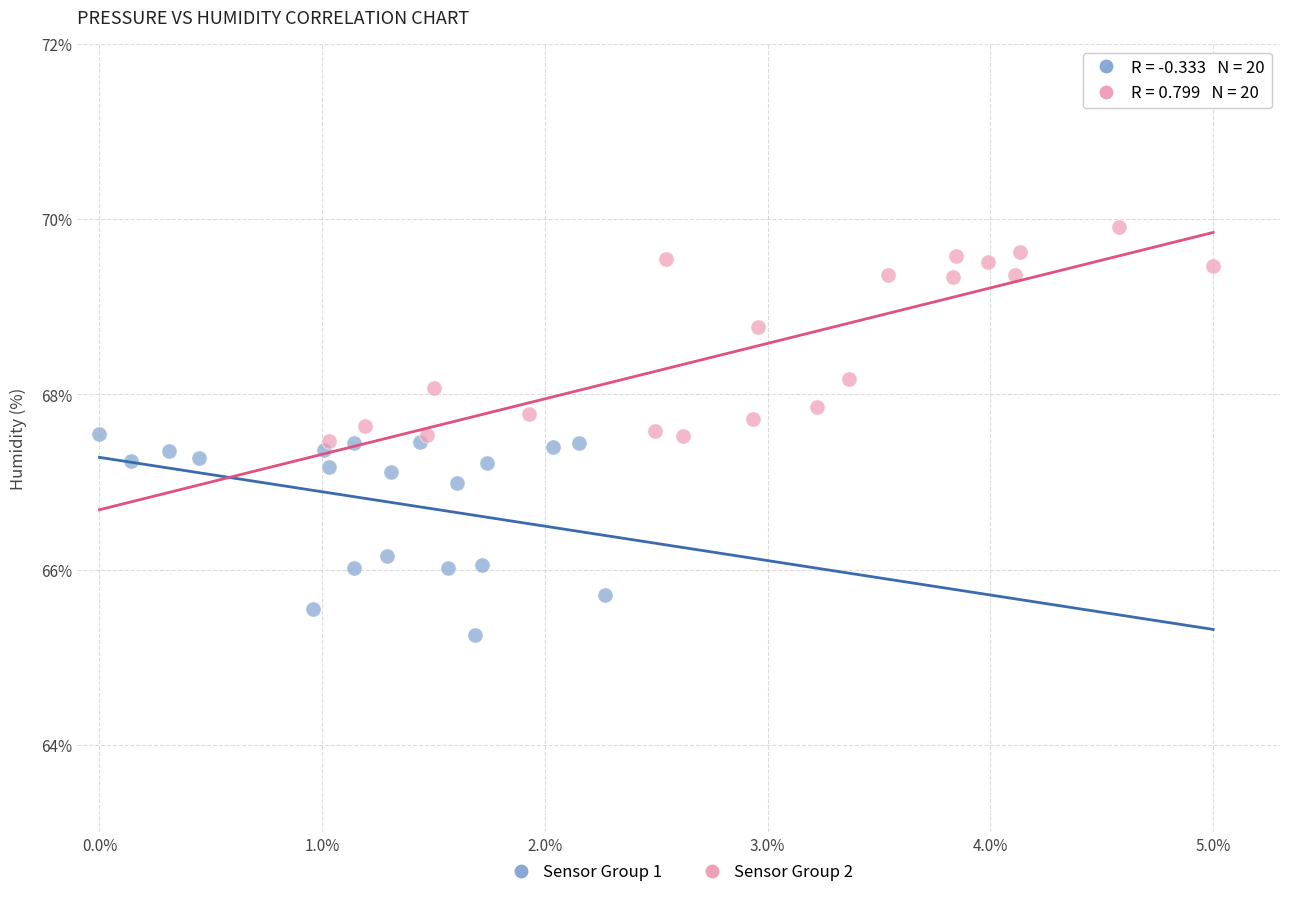

Which series contains the lowest Y value?

Sensor Group 1